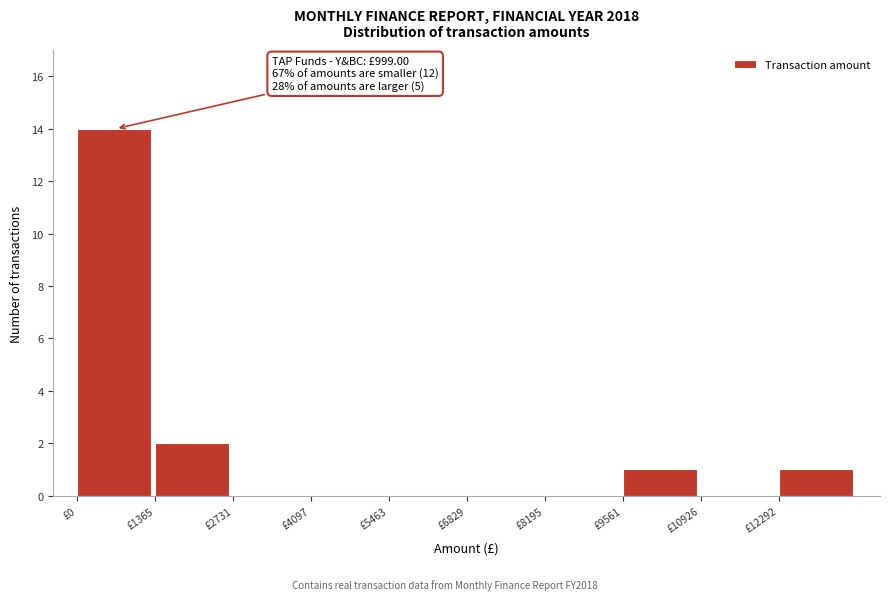

Over which range of the x-axis is the bar tallest?

0 to 1400